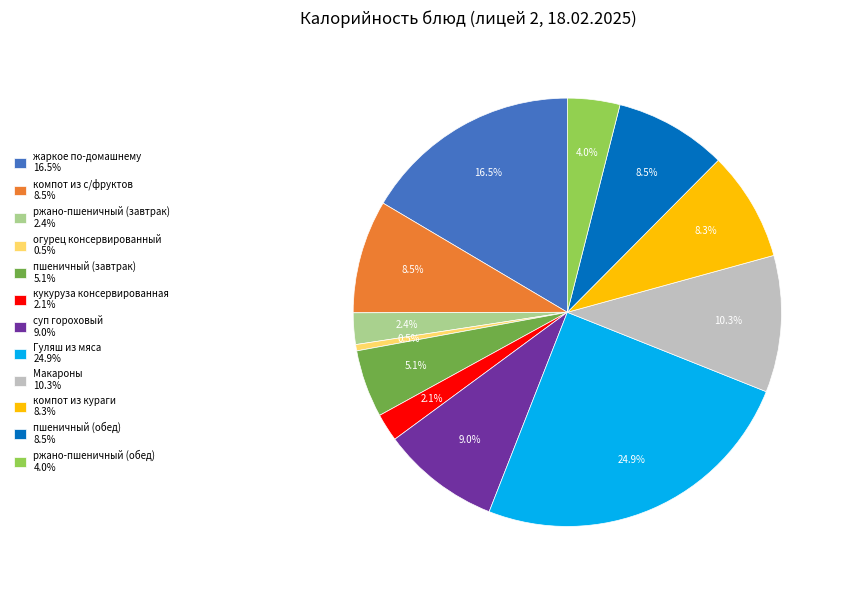

The Гуляш из мяса slice represents 12% of the pie. True or false?

False